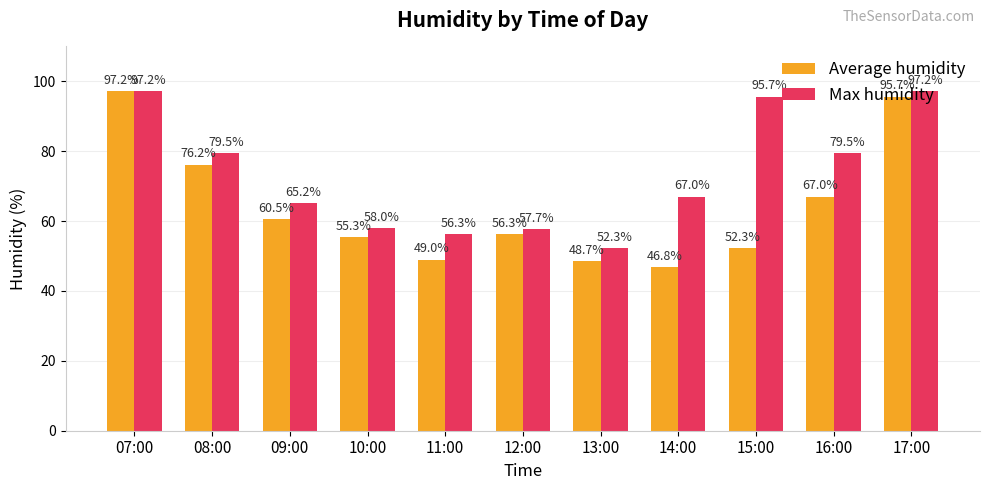

What is the approximate value of Average humidity at 14:00?

46.8